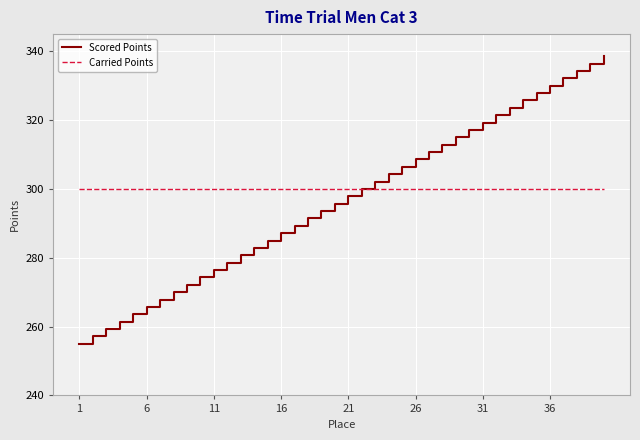

How many series are shown in this chart?

2